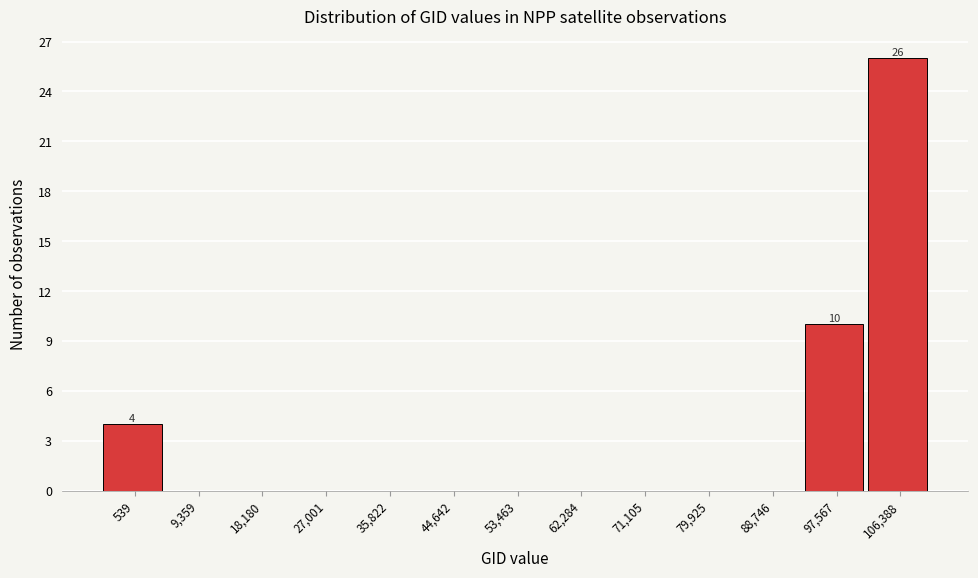

Reading right to left, transcribe all the data shown in this chart.

106,388=26	97,567=10	88,746=0	79,925=0	71,105=0	62,284=0	53,463=0	44,642=0	35,822=0	27,001=0	18,180=0	9,359=0	539=4